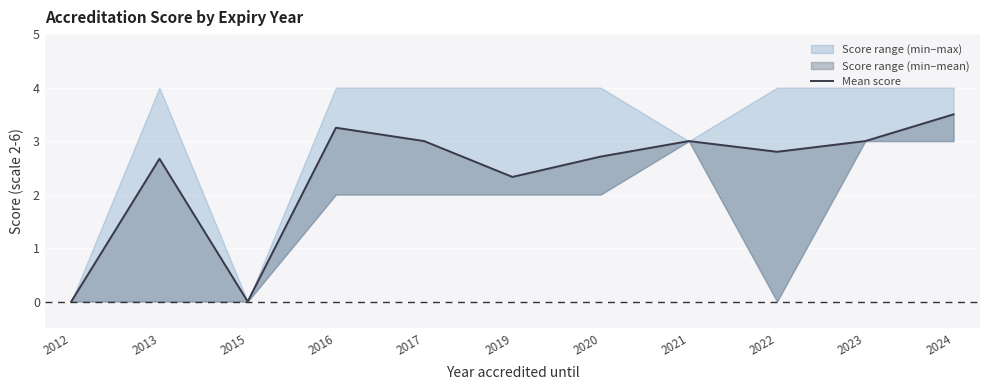

Which label corresponds to the smallest value in the chart?

2012